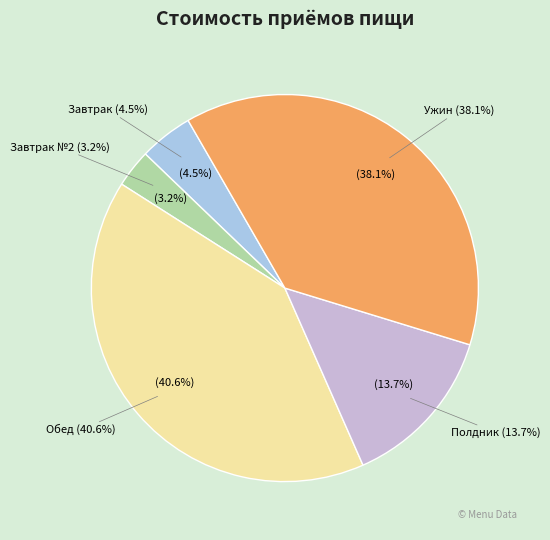

Which category has the smallest portion of the pie?

Завтрак №2